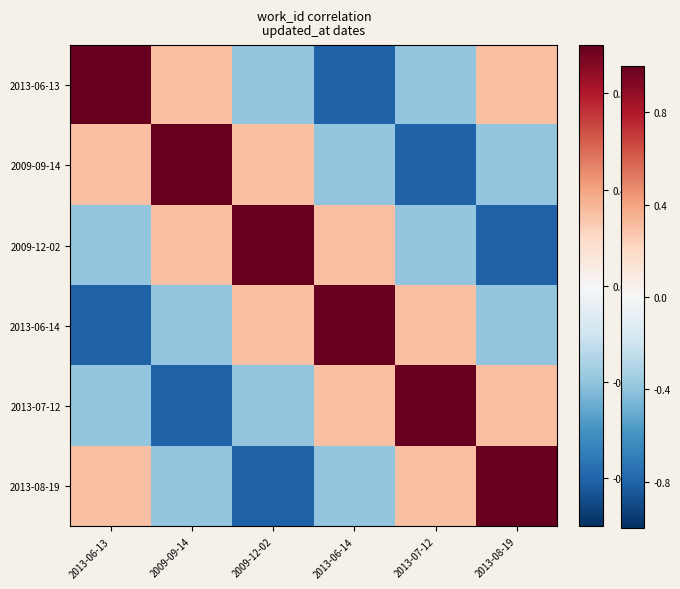

At which category is the sum across all series the highest?

2013-06-13